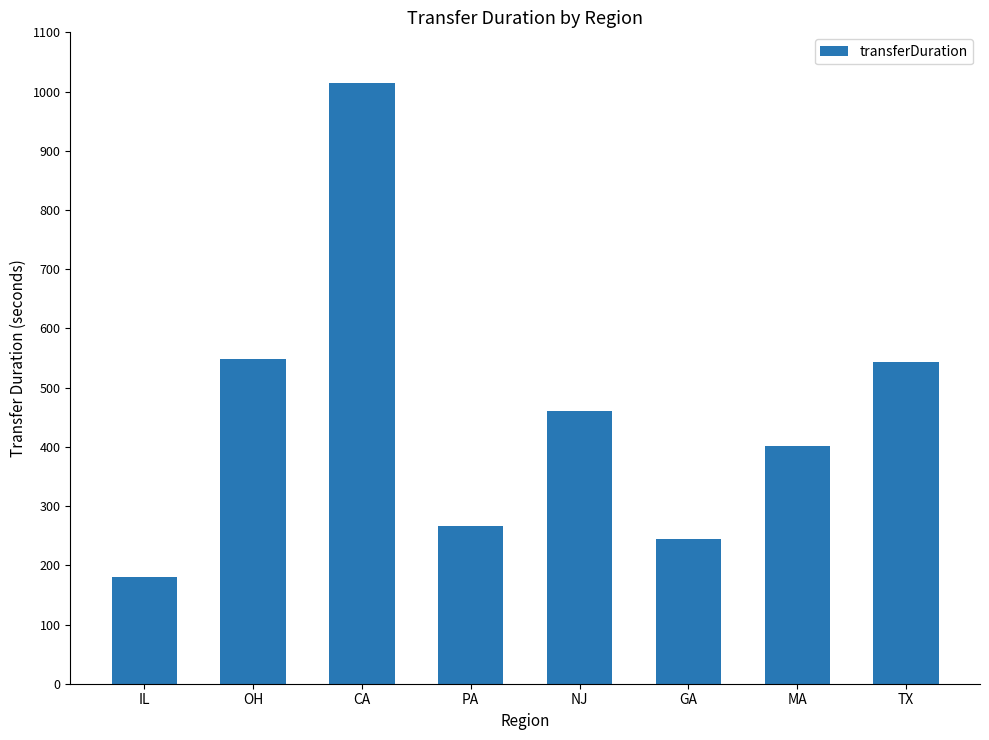

The value at CA is 534. True or false?

False